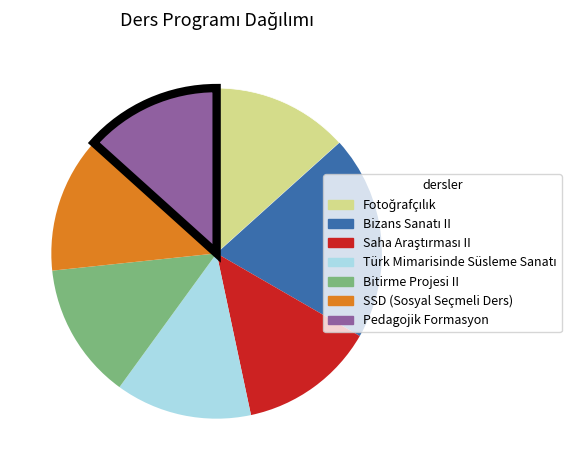

Does SSD (Sosyal Seçmeli Ders) account for over 50% of the chart?

No